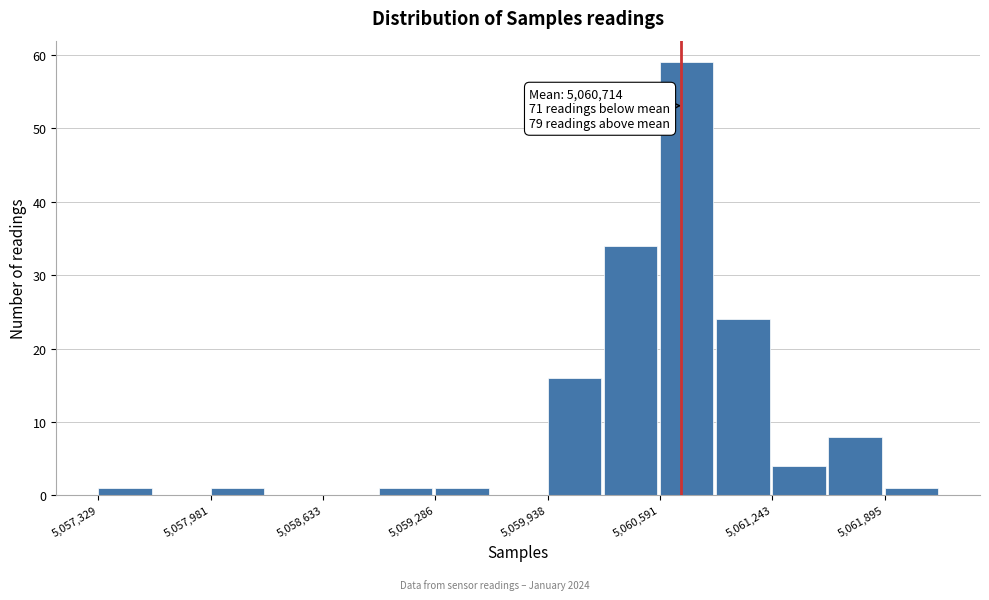

Read against the x-axis, roughly where is the centre of the tallest bar?

5060700